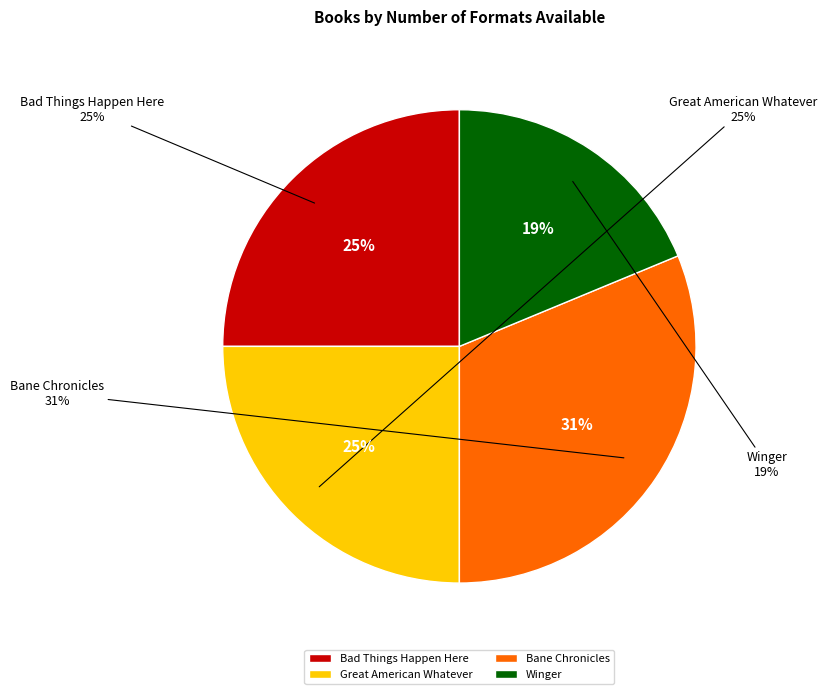

What is the change in value from Bane Chronicles to Winger?

-2